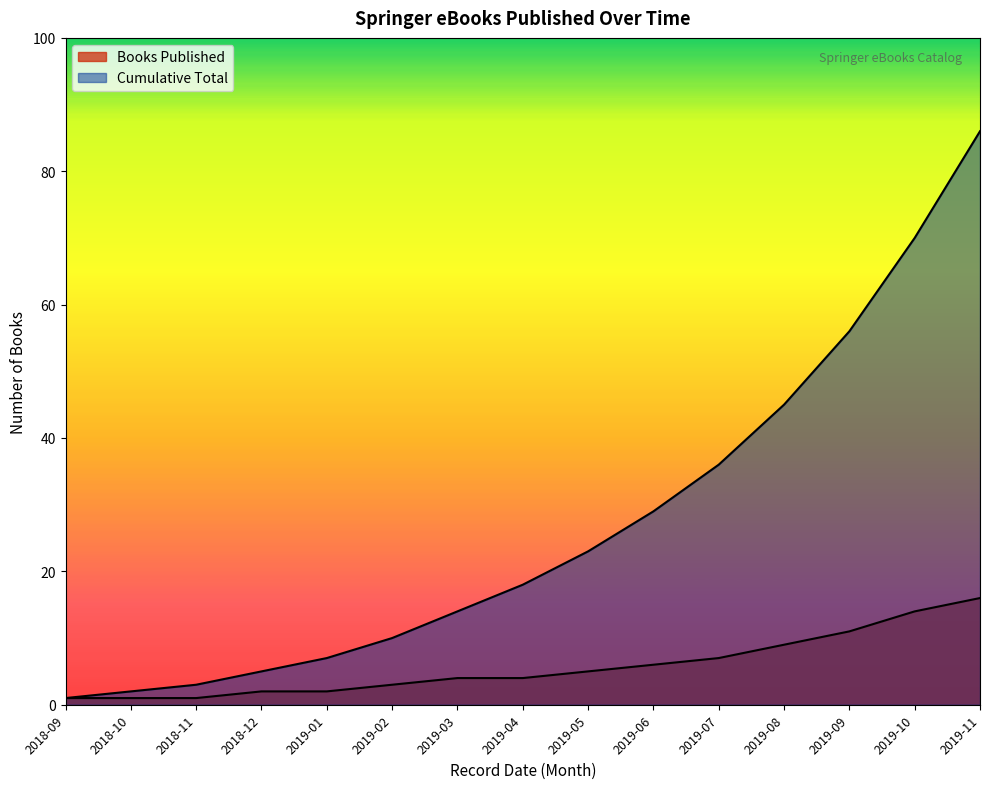

Count the number of data series in this chart.

2